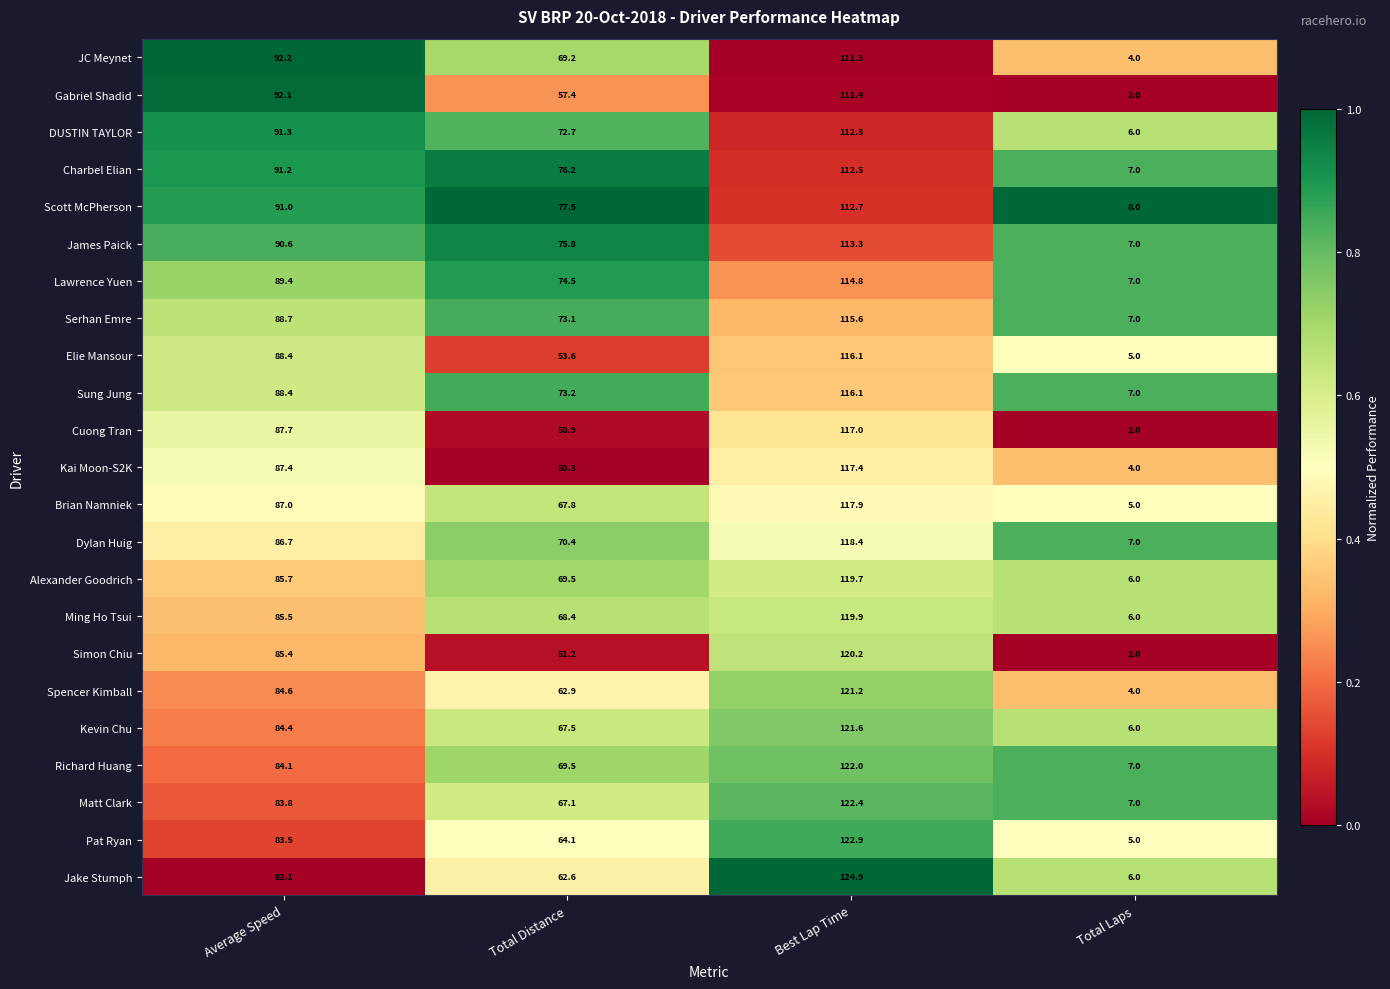

Which series has the widest spread of values?

Jake Stumph